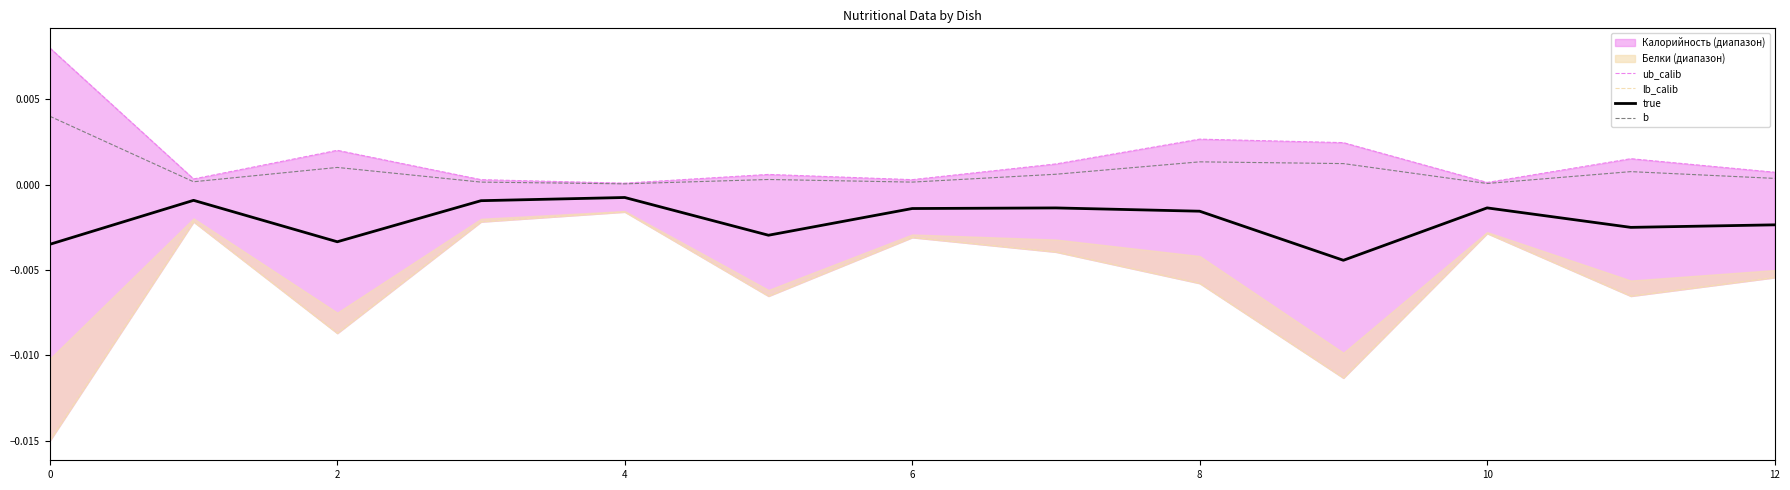

Does the chart have visible grid lines?

No